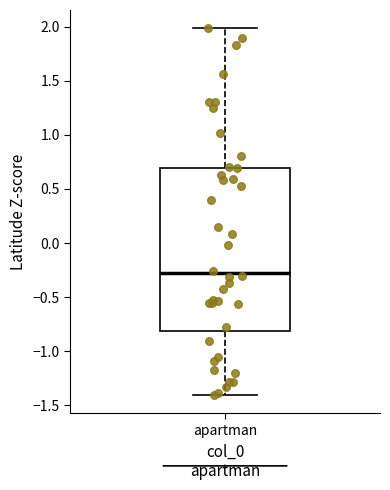

Transcribe this box plot: give where the median line is, the range the box spans, and where the two whiskers end, as read against the y-axis. The values are not printed on the chart, so give them approximately, as read against the axis.

median -0.3, box -0.8 to 0.7, whiskers -1.4 to 2.0